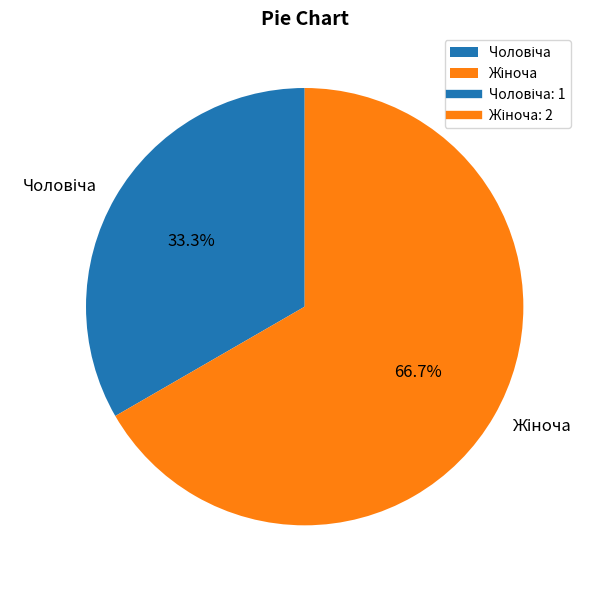

Is there a majority slice in this chart?

Yes